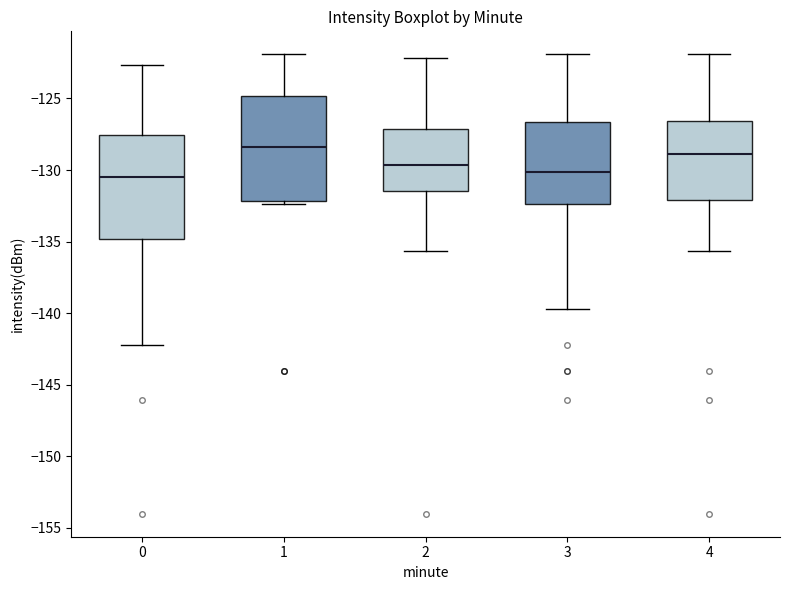

Where is the upper edge of the box at x = 2 on the y-axis? The values are not printed on the chart, so give them approximately, as read against the axis.

-127.0